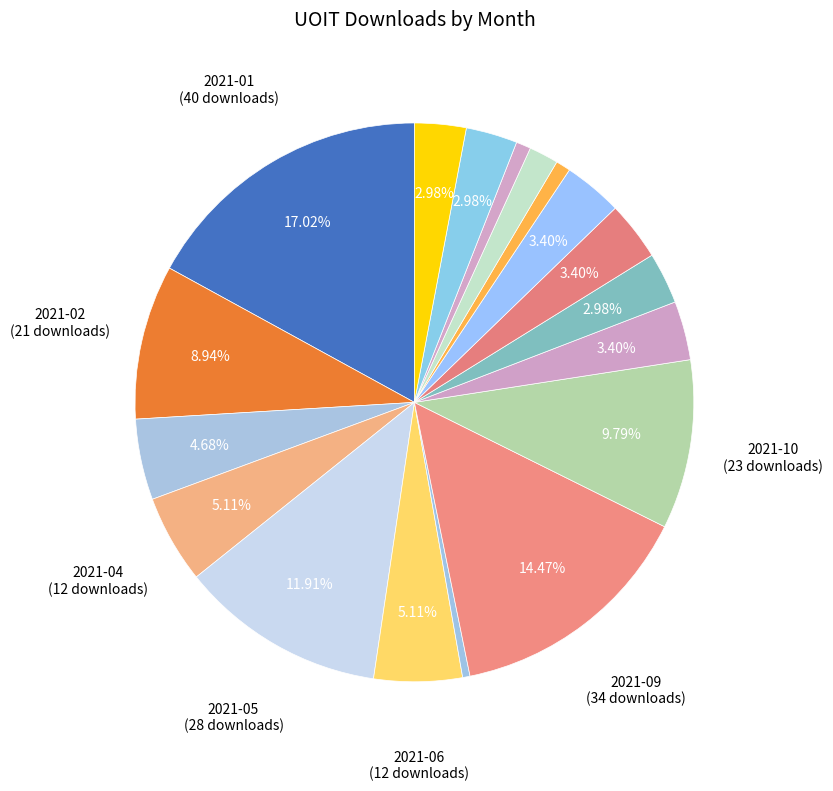

Count the number of slices in the pie.

18